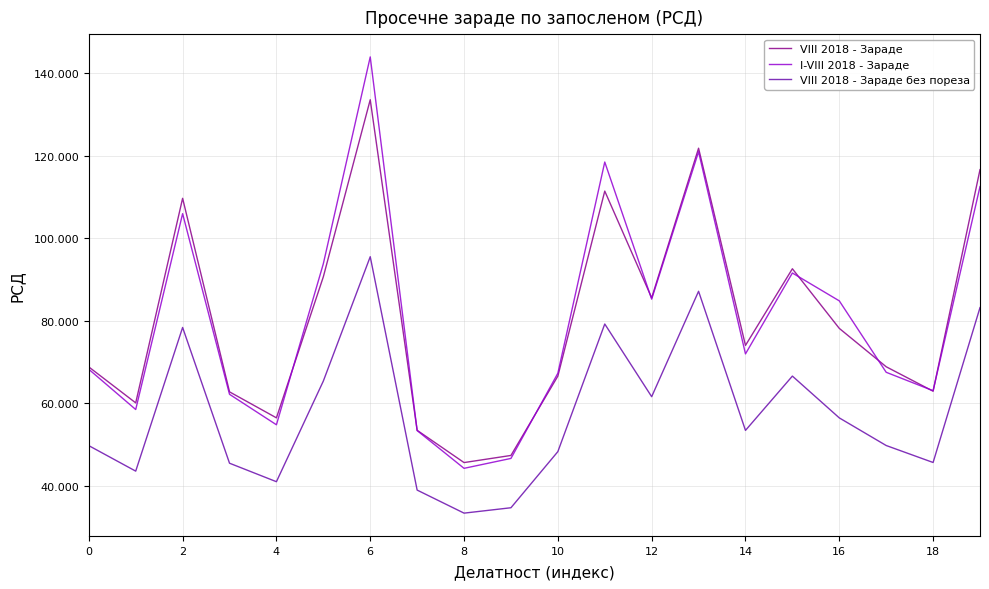

Is this an area chart (filled region under the line)?

No